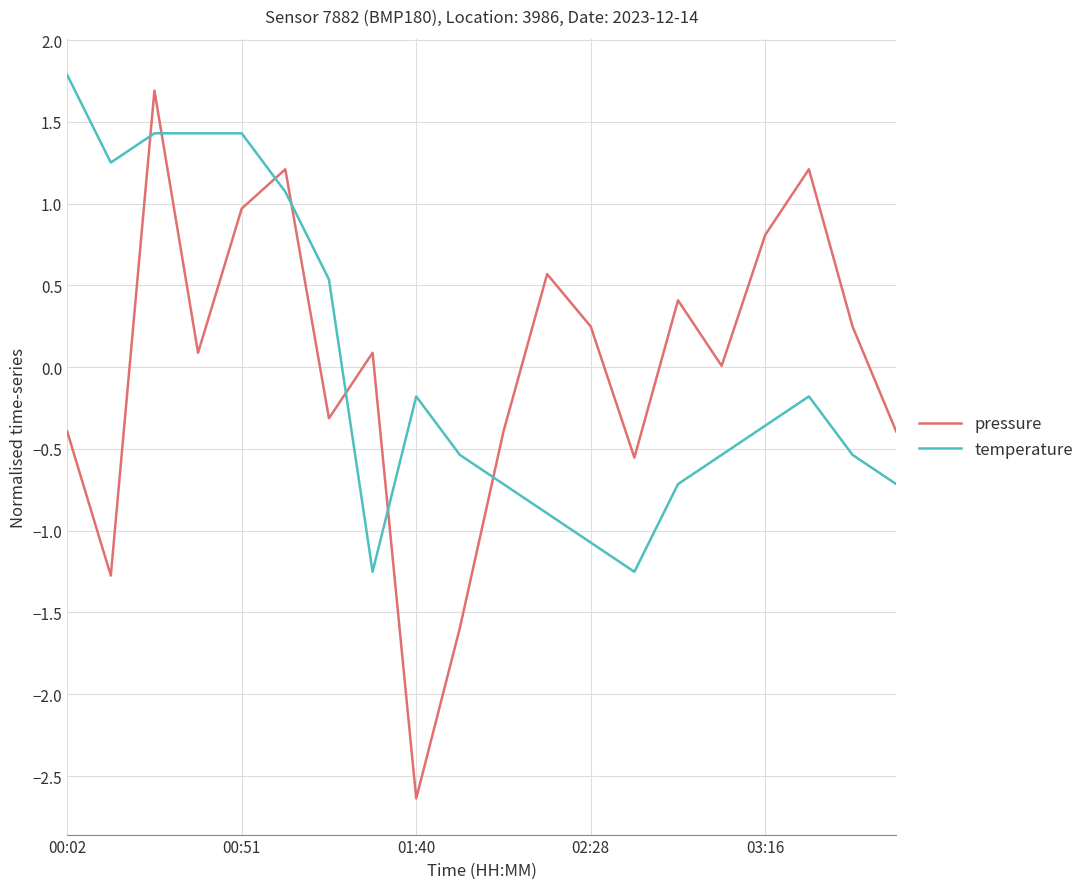

What is the minimum value shown in the chart?

-2.6